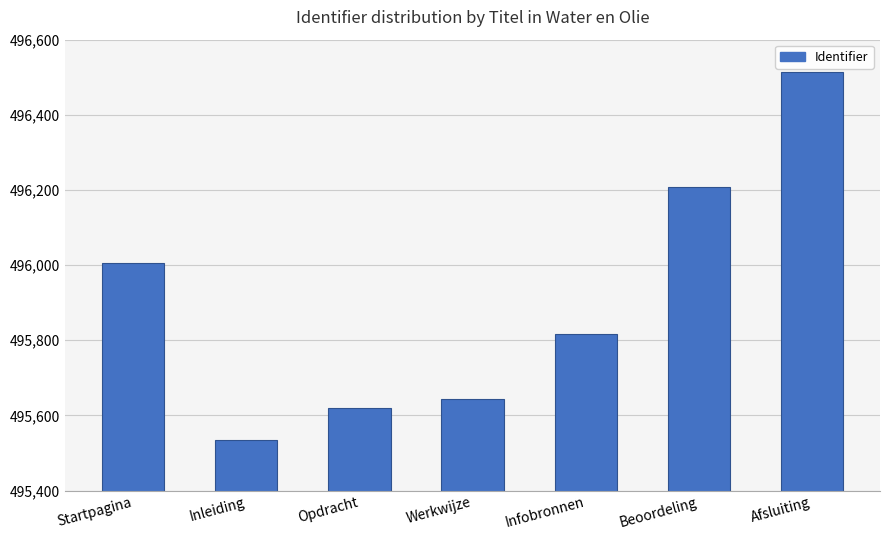

List the labels in order of value, largest first.

Afsluiting, Beoordeling, Startpagina, Infobronnen, Werkwijze, Opdracht, Inleiding